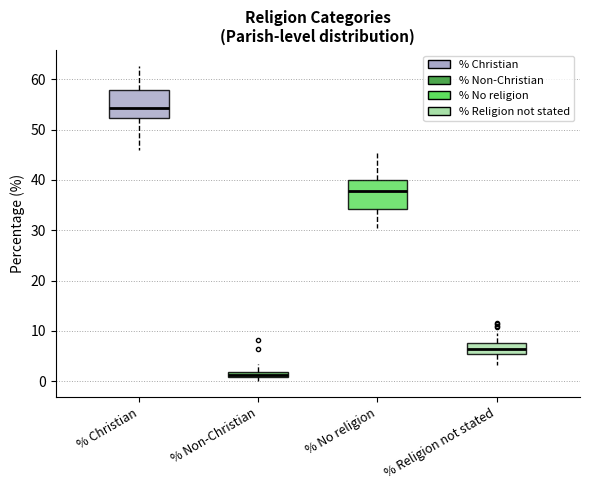

Where does the upper whisker of the box for % No religion end on the y-axis? The values are not printed on the chart, so give them approximately, as read against the axis.

45